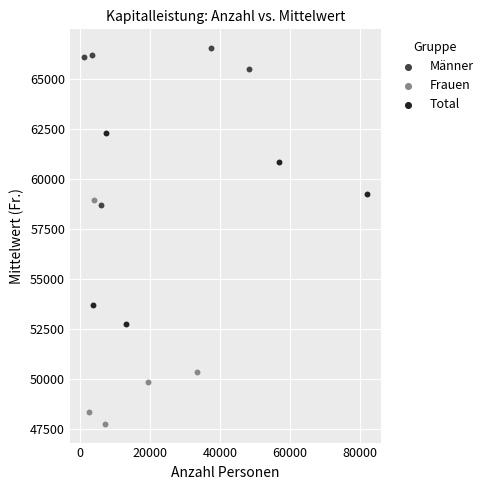

Which series contains the highest Y value?

Männer